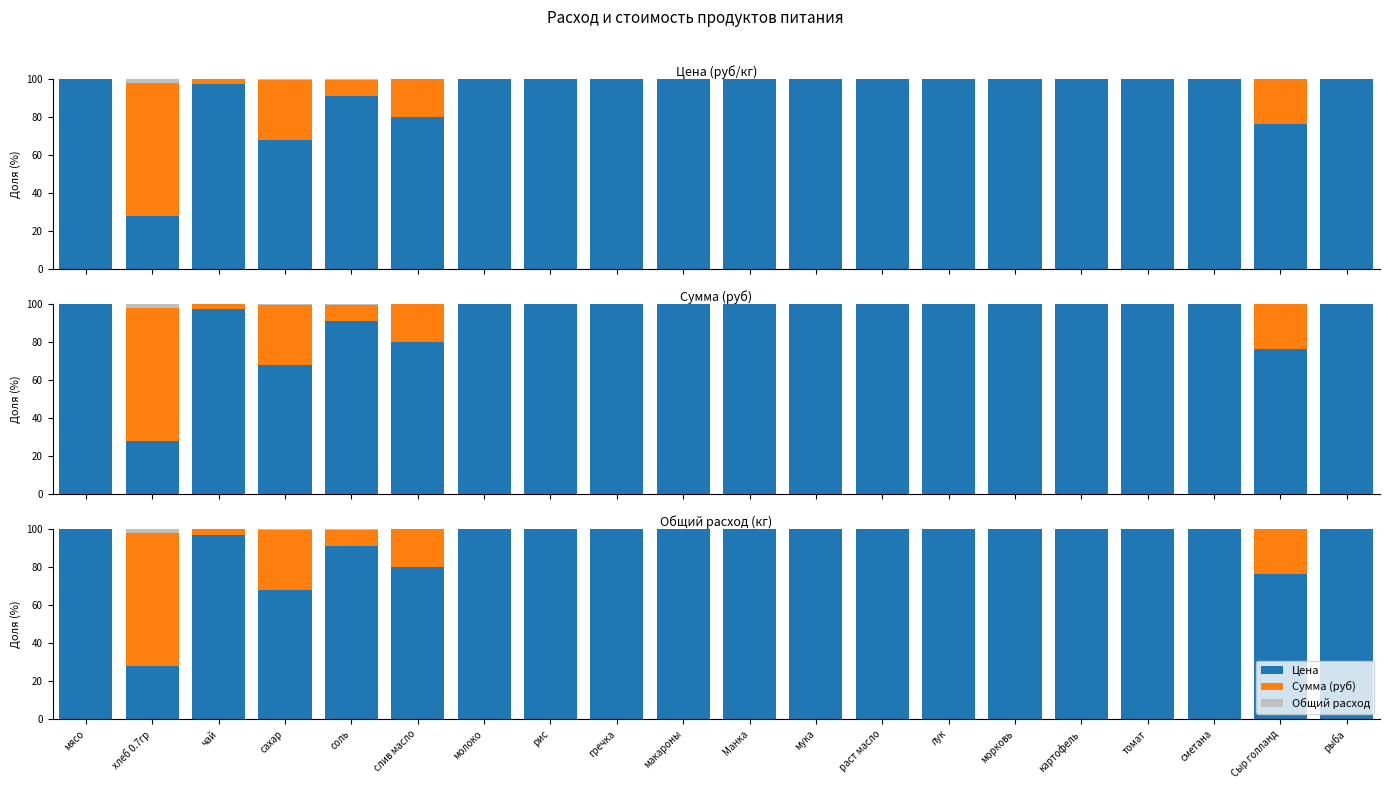

What is the difference between the maximum and minimum values in the Общий расход series?

2.4